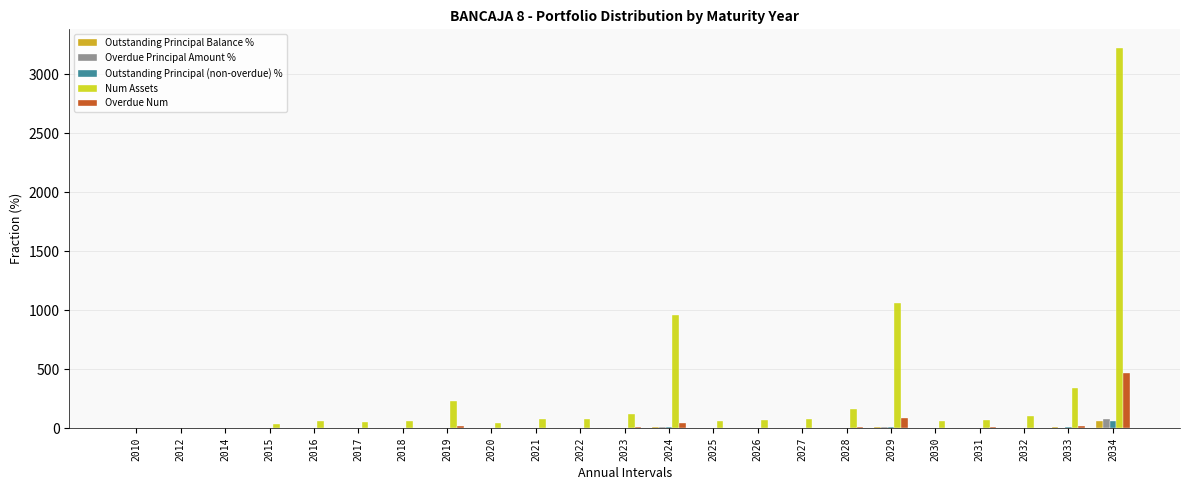

What is the sum of all Outstanding Principal Balance % values?

100.0